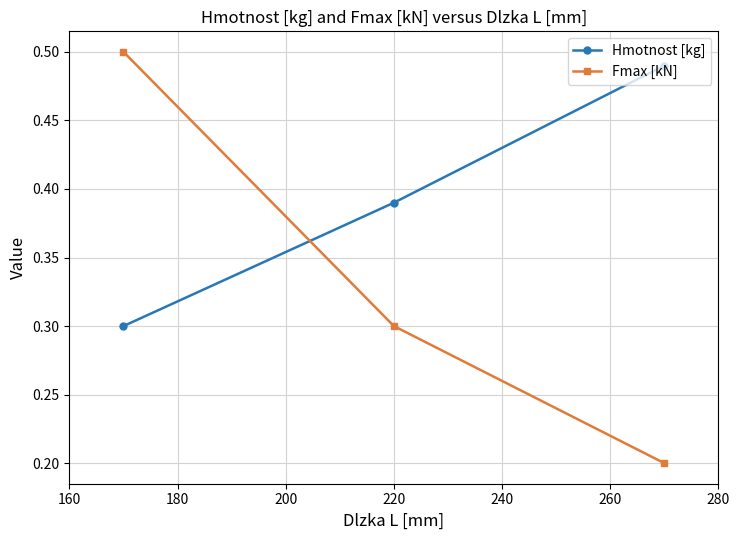

Which series has the largest range (max minus min)?

Fmax [kN]